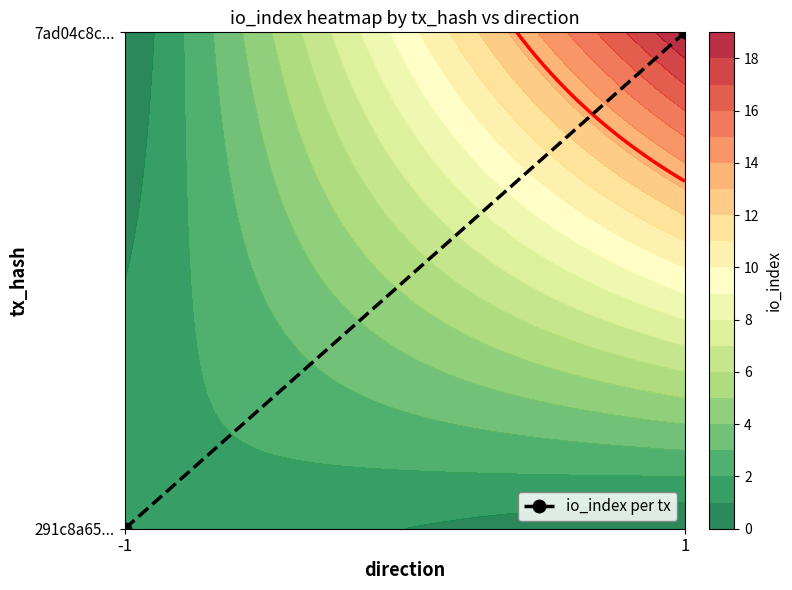

Between 1 and -1, which is larger?

1